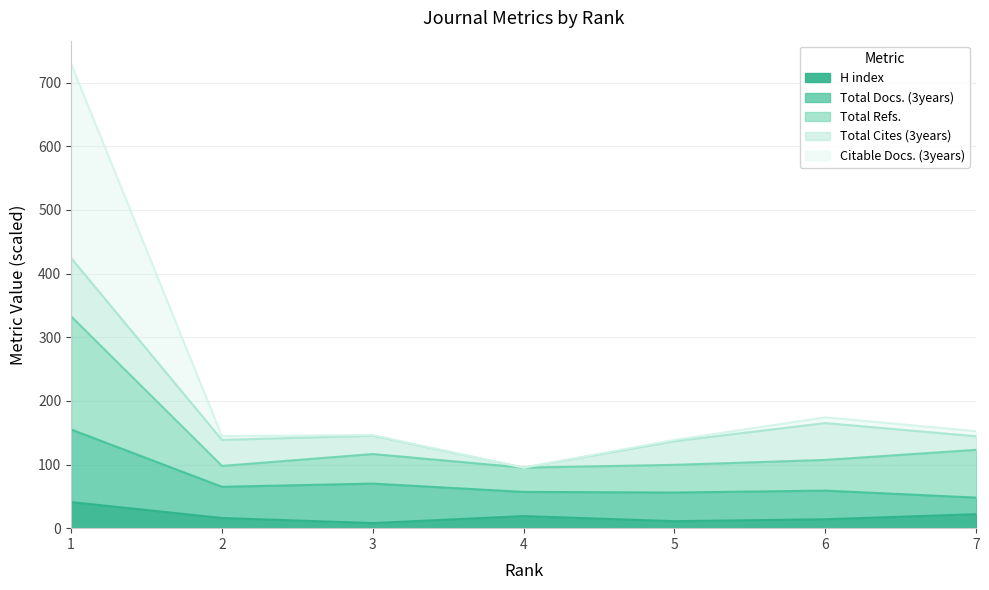

What is the value of the Total Refs. point at the 6th from the left?

107.2